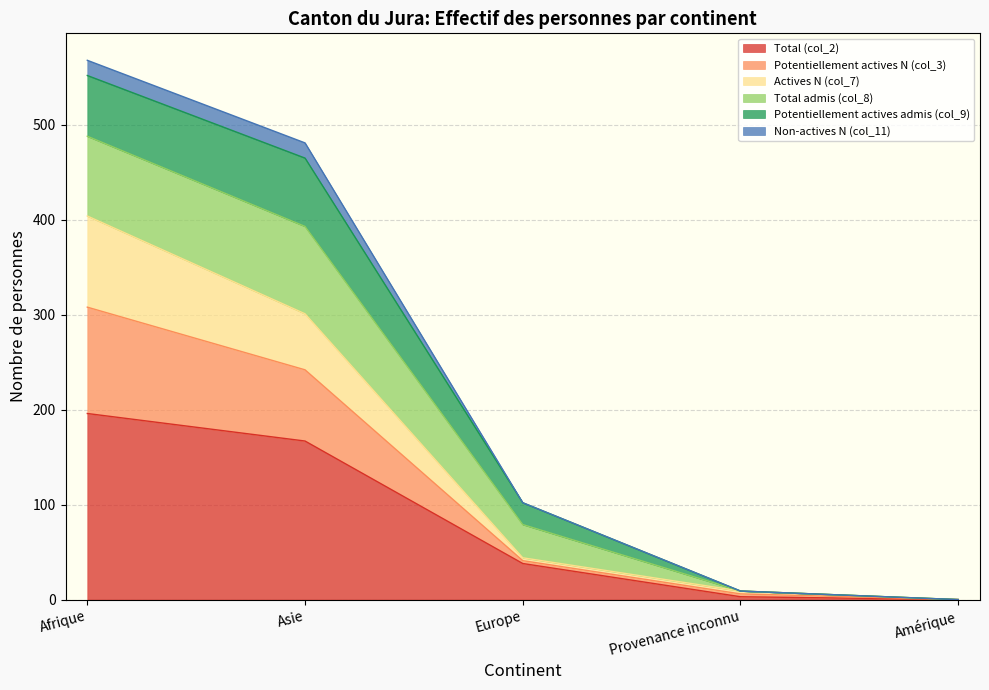

What is the label of the 5th point from the left?

Amérique